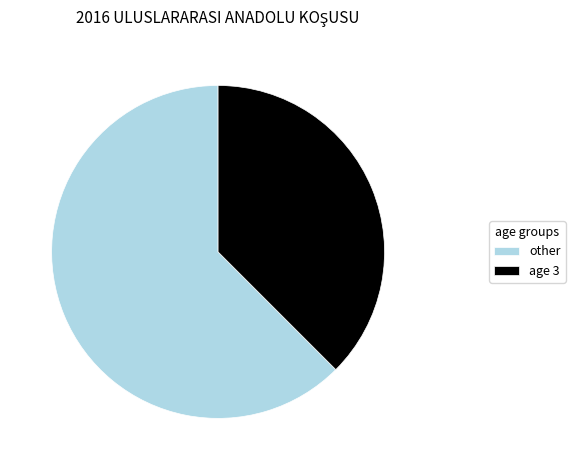

Rank the categories by value from lowest to highest.

age 3, other